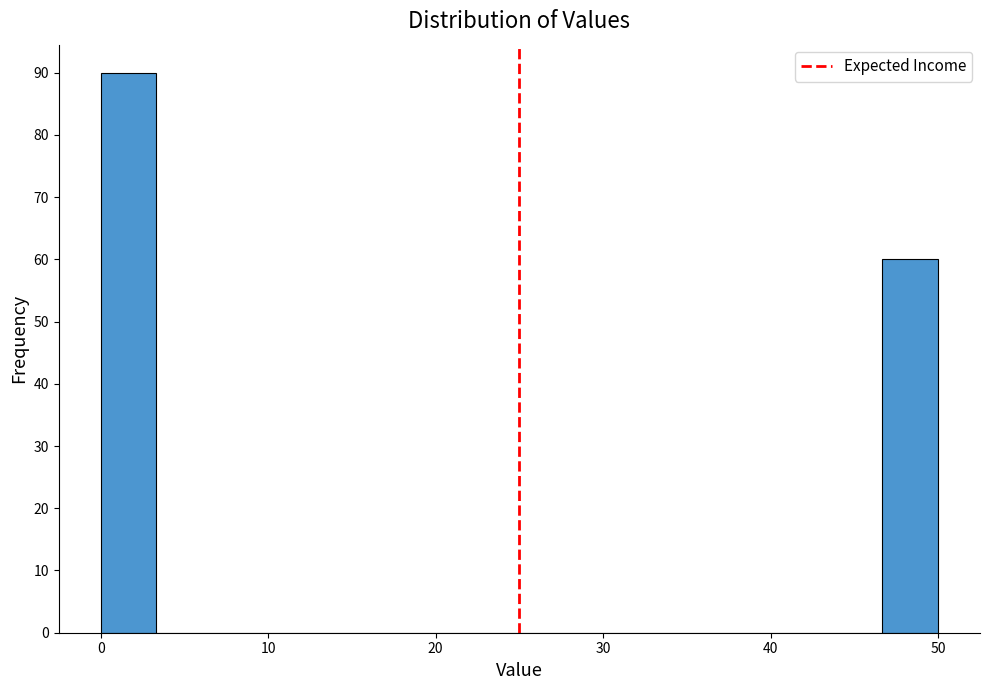

Read against the x-axis, roughly where is the centre of the tallest bar?

2